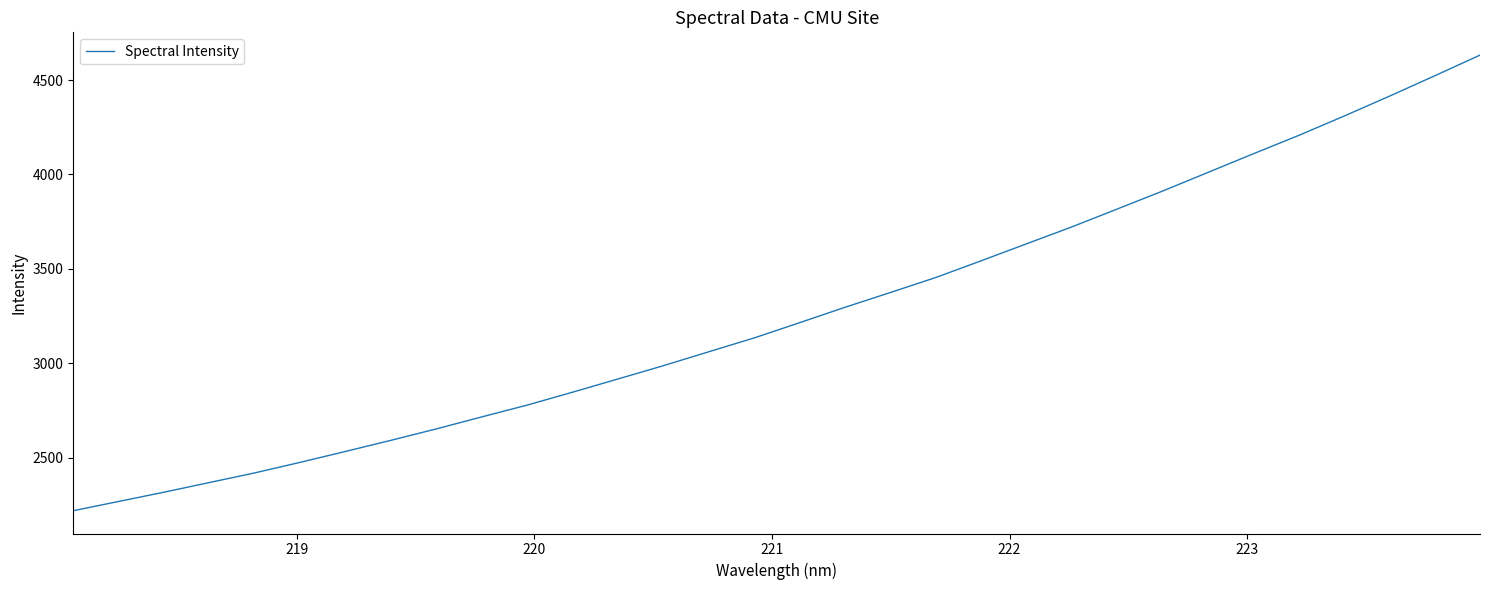

What is the difference between the maximum and minimum values?

2413.5